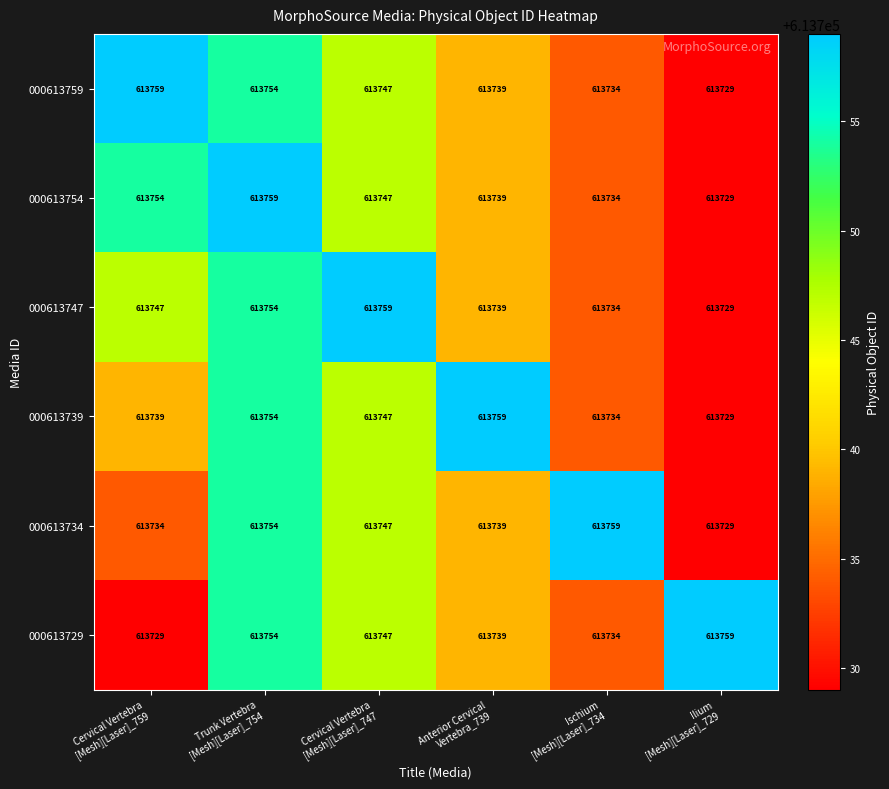

What is the difference between the second highest and second lowest values in the 000613739 series?

20